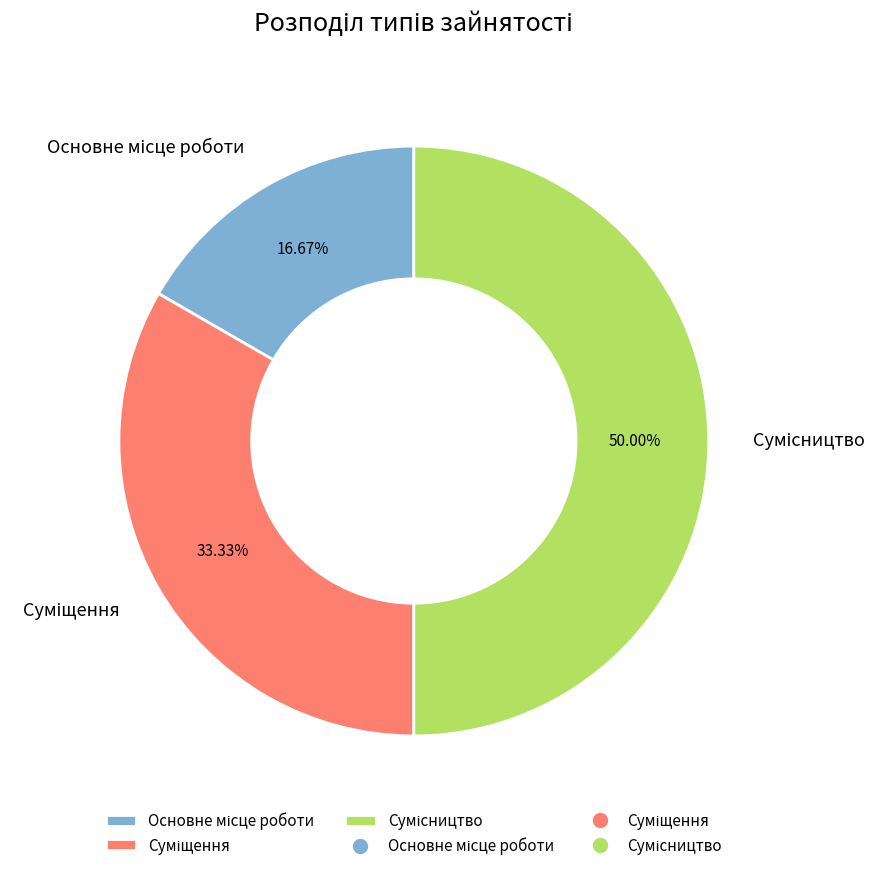

Count the number of slices in the pie.

3